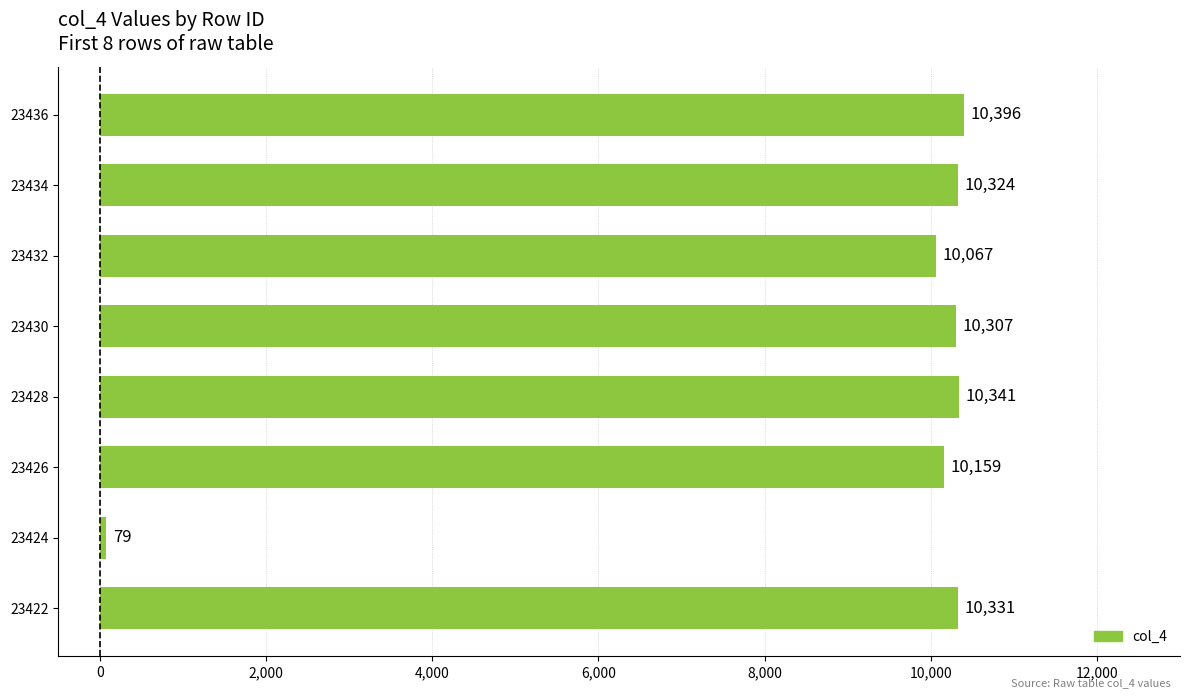

The chart shows a value of 4122 at 23434. True or false?

False